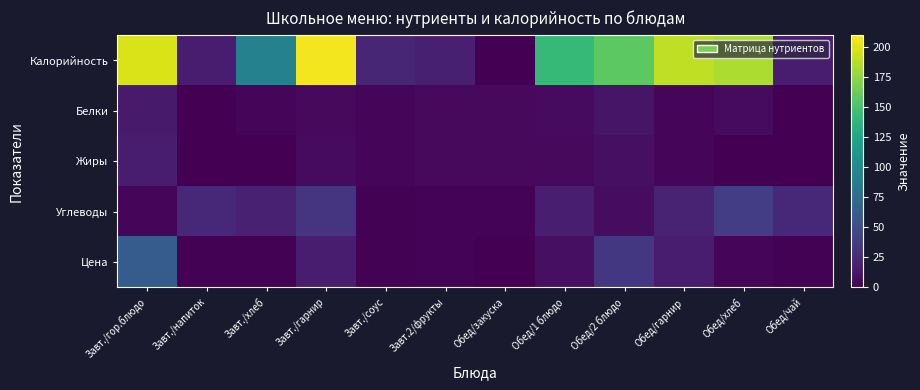

Rank the series at Обед/1 блюдо from lowest to highest value.

Жиры, Белки, Цена, Углеводы, Калорийность